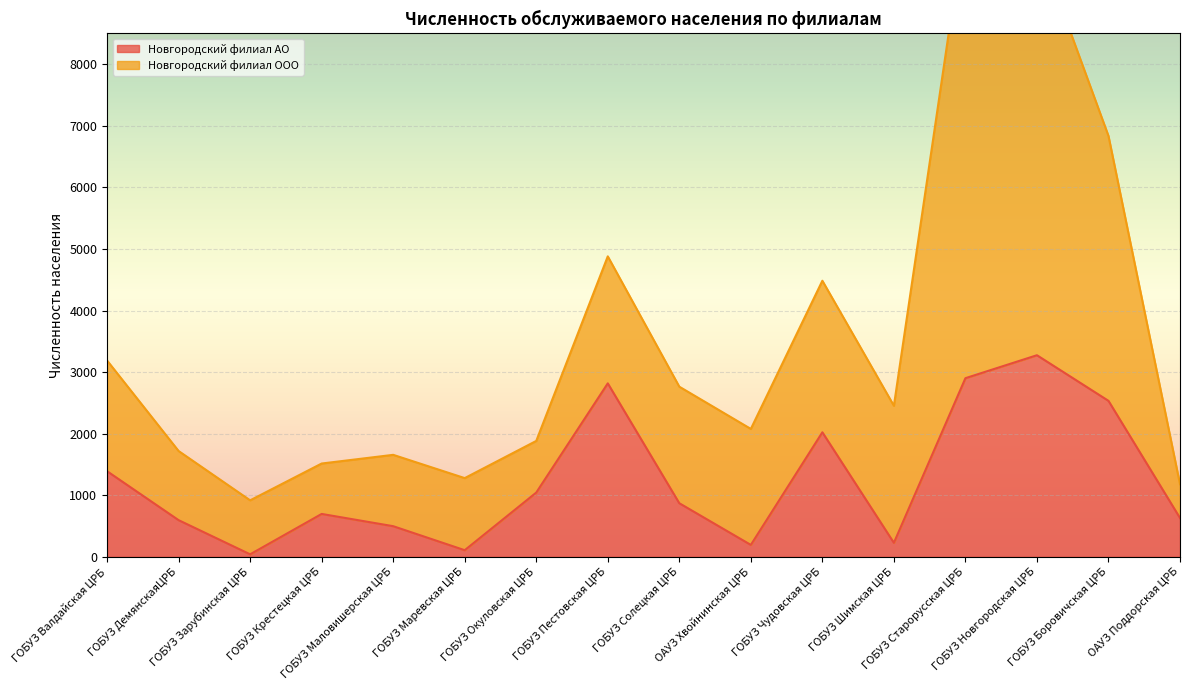

What is the ratio of the value at ГОБУЗ Пестовская ЦРБ to the value at ОАУЗ Хвойнинская ЦРБ?

14.6